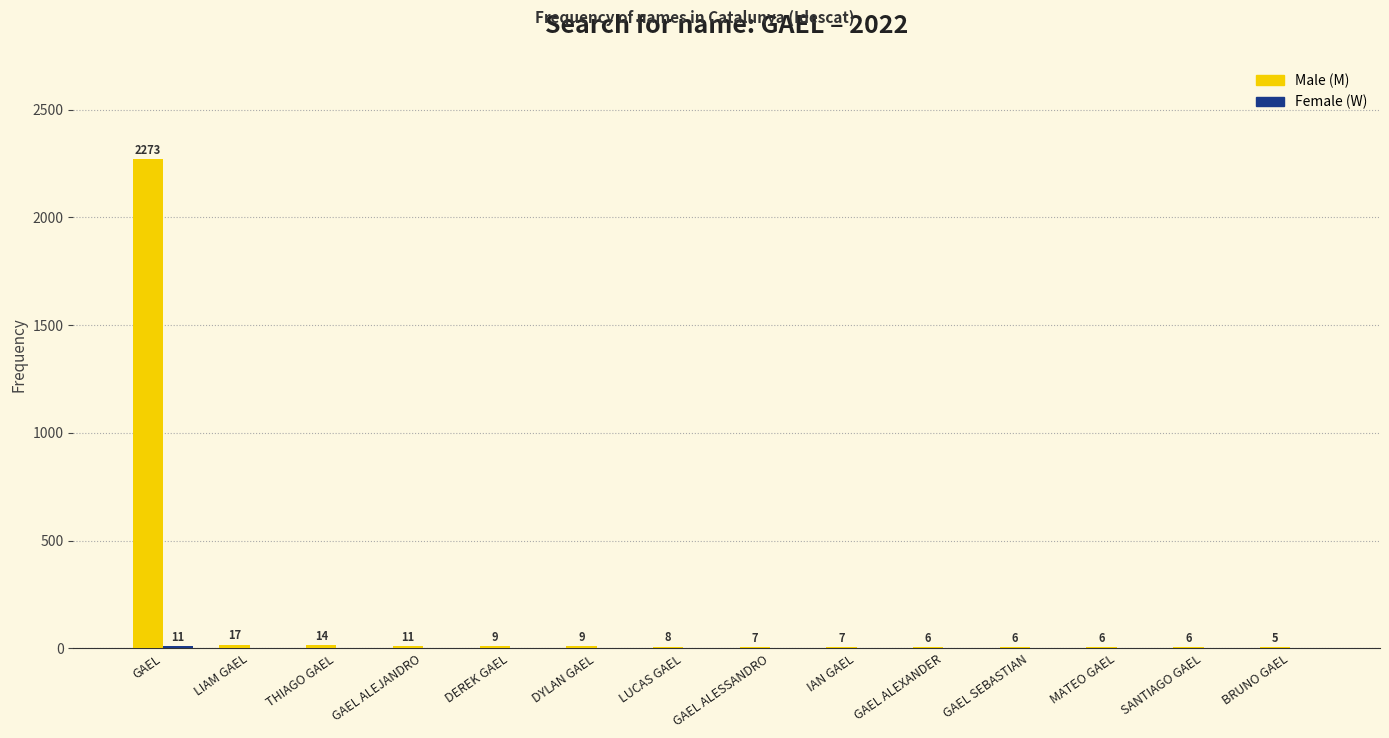

Count the number of categories in the chart.

14